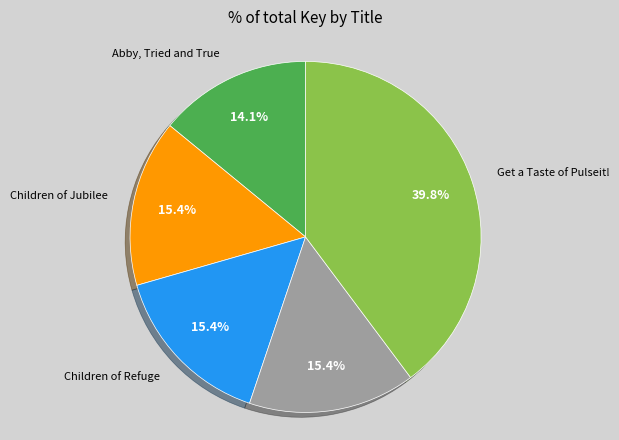

Is there any slice that represents more than half of the pie?

No